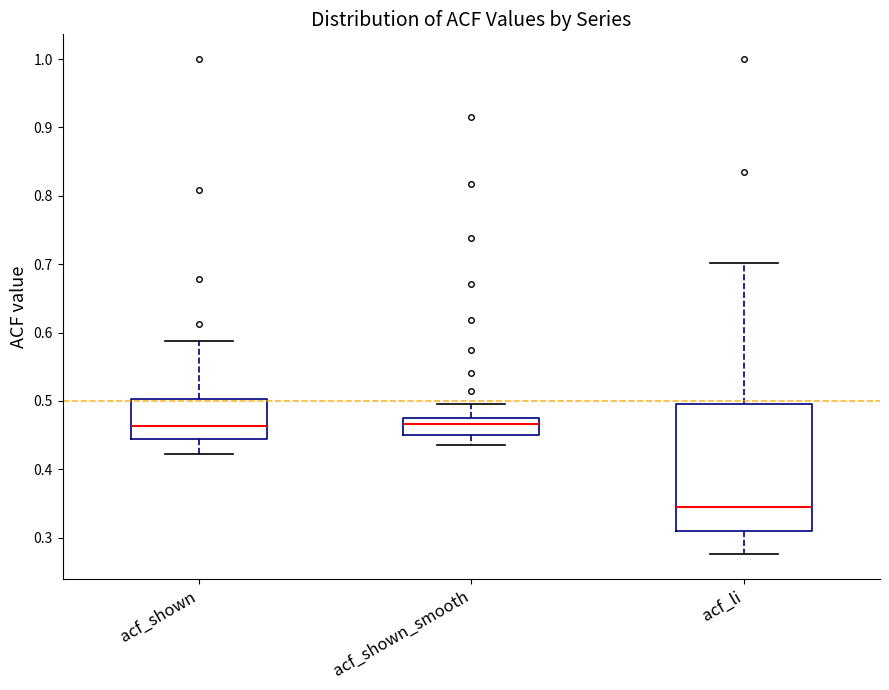

Reading left to right, transcribe this box plot: for each box, give where its median line is, the range the box spans, and where its two whiskers end, as read against the y-axis. The values are not printed on the chart, so give them approximately, as read against the axis.

acf_shown: median 0.46, box 0.45 to 0.50, whiskers 0.42 to 0.59
acf_shown_smooth: median 0.47, box 0.45 to 0.48, whiskers 0.44 to 0.50
acf_li: median 0.34, box 0.31 to 0.50, whiskers 0.28 to 0.70